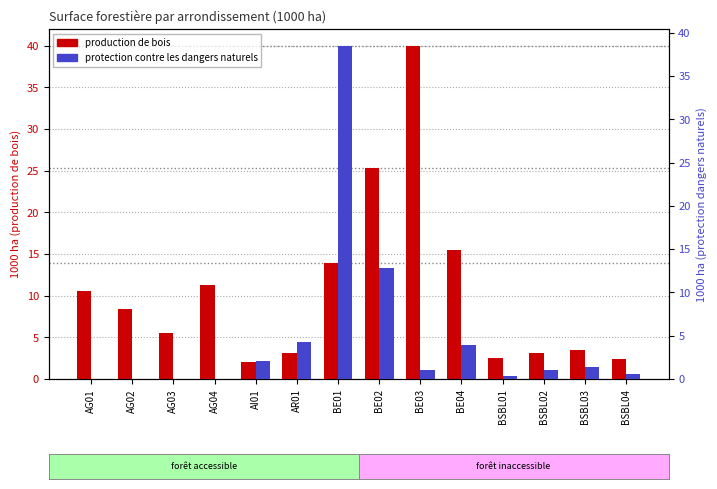

The value of protection contre les dangers naturels at AG03 is 26.4. True or false?

False